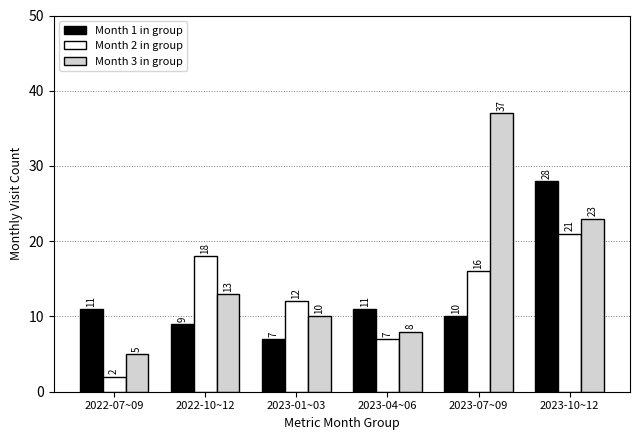

Which series has the largest total across all categories?

Month 3 in group